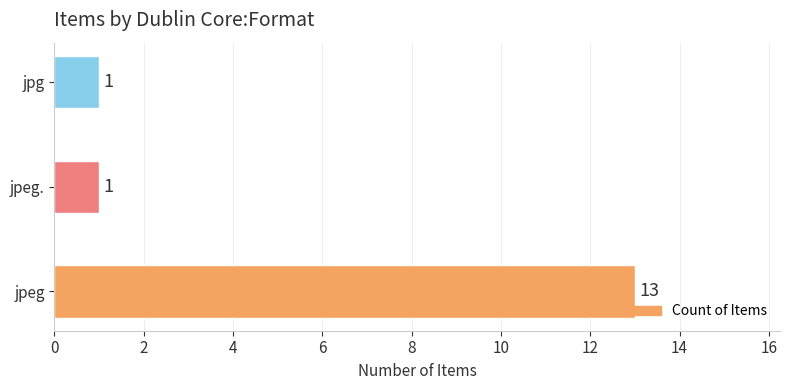

Reading top to bottom, what are all the values shown in this chart?

1	1	13